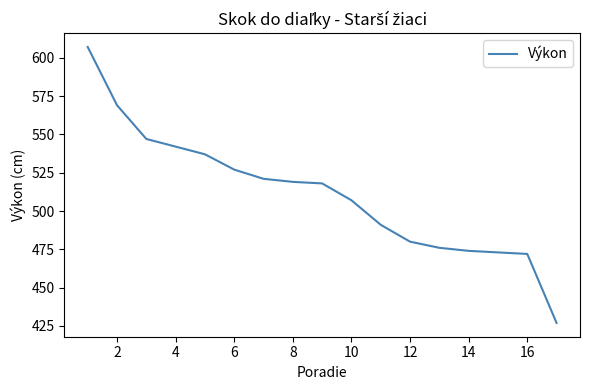

What is the maximum value shown in the chart?

607